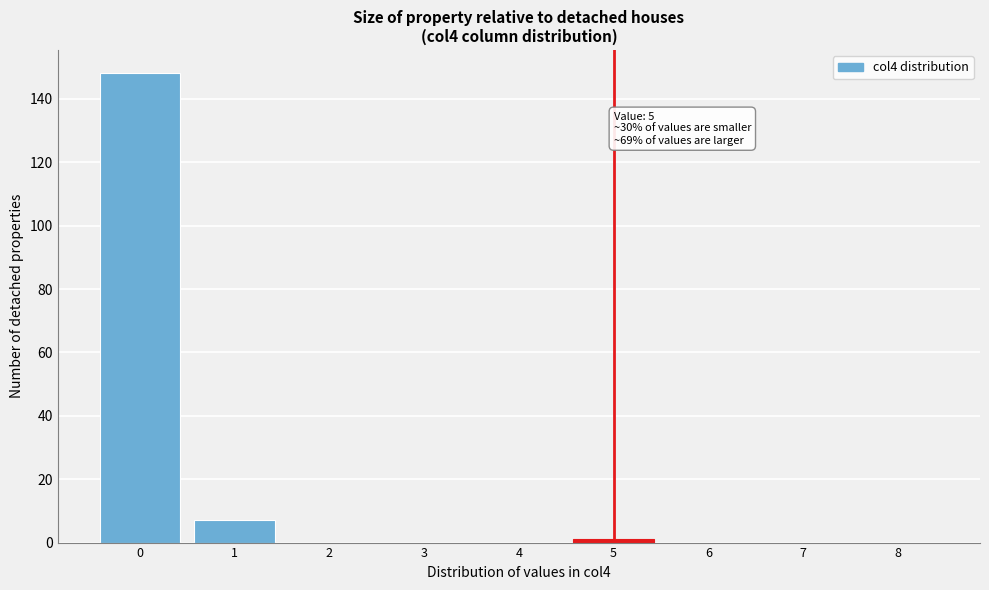

Reading left to right, transcribe all the data shown in this chart.

0=148	1=7	2=0	3=0	4=0	5=1	6=0	7=0	8=0